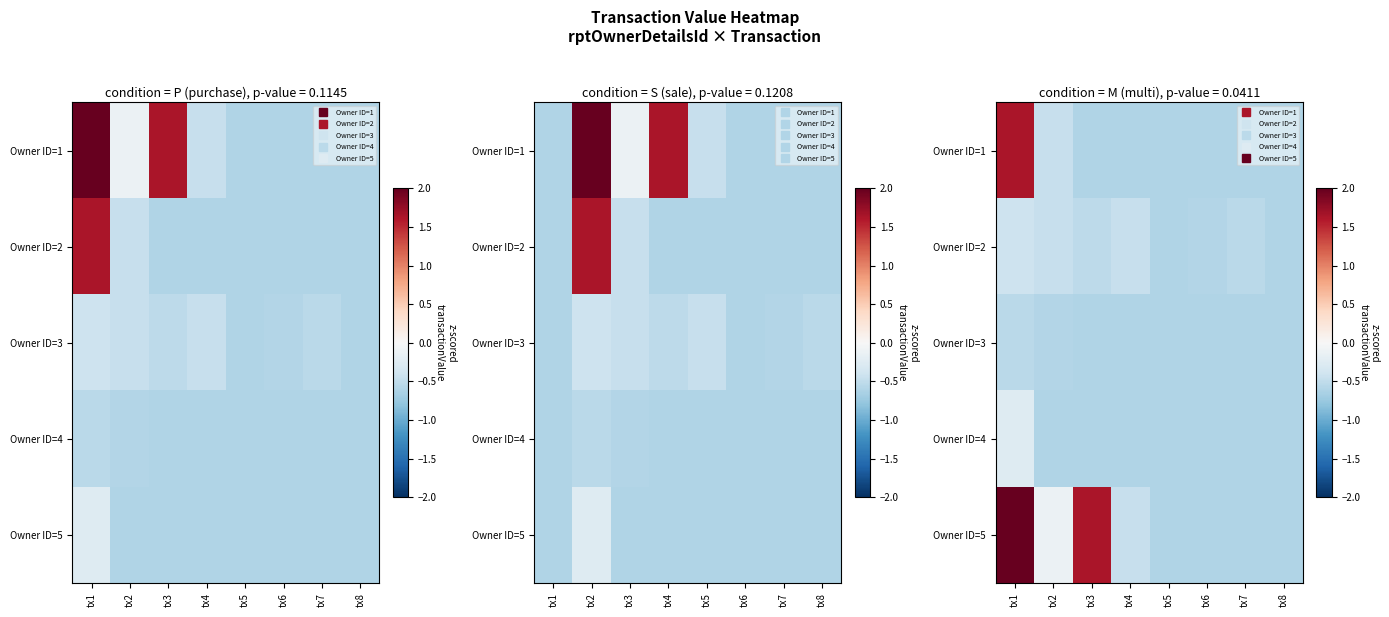

At which category is the sum across all series the highest?

tx1